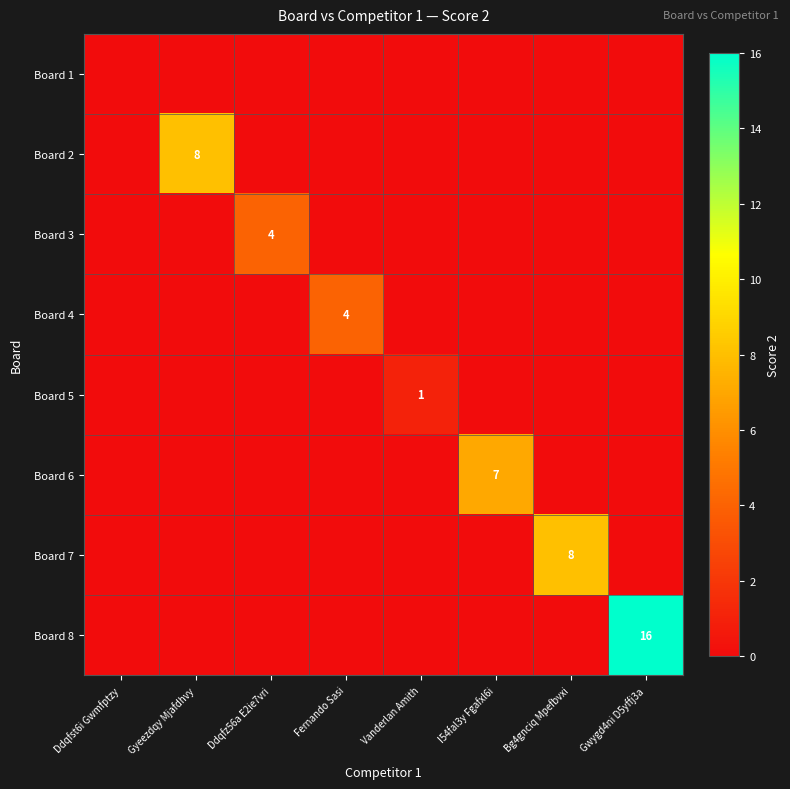

The value of Board 4 at Fernando Sasi is 4. True or false?

True